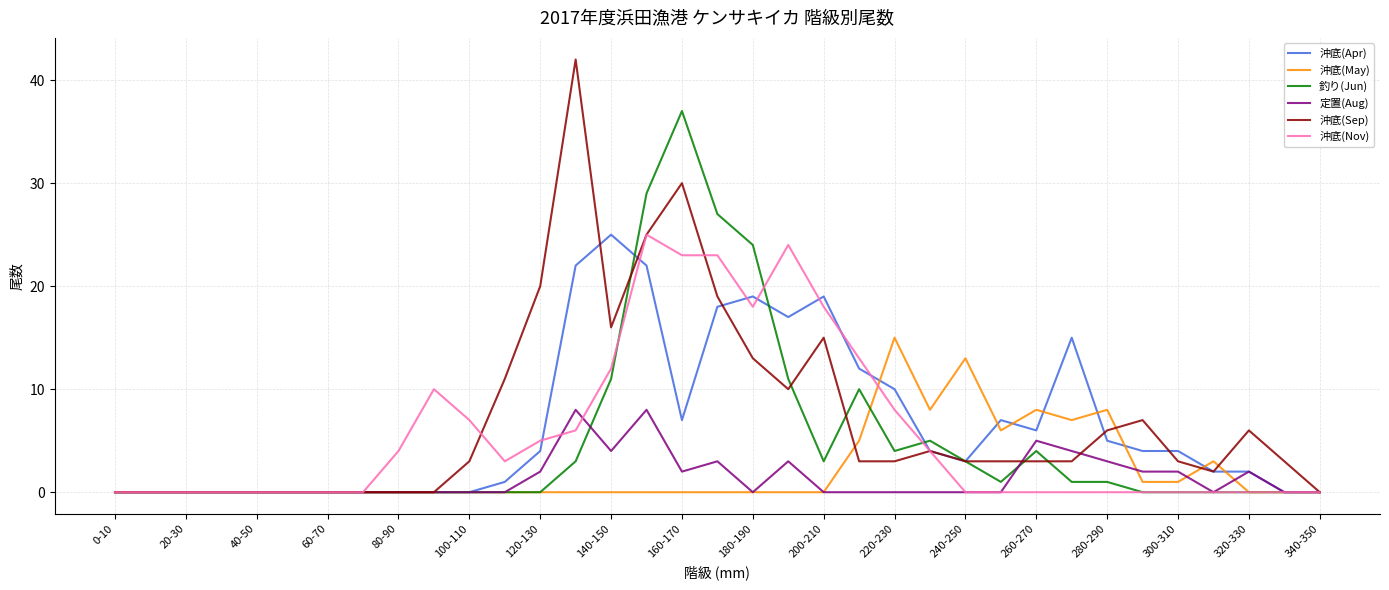

What is the greatest value displayed?

42